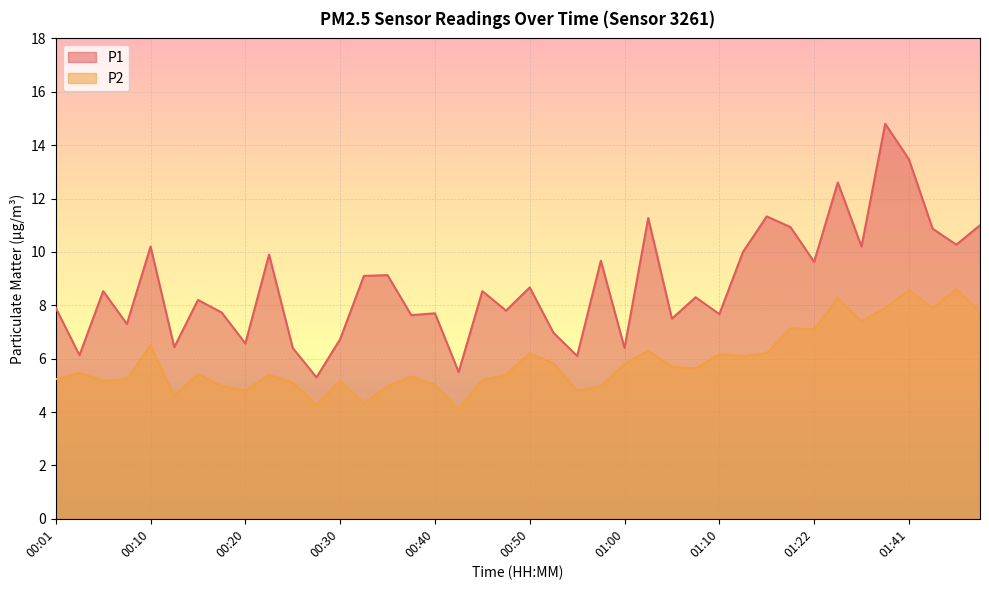

Where is the first local minimum for P1?

00:03